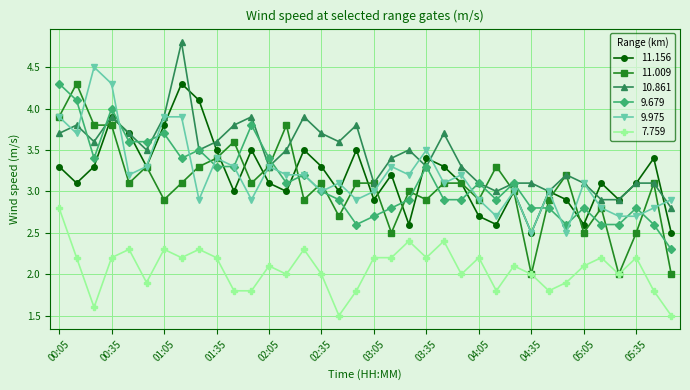

True or false: 11.156 has more than 0 points higher than both neighbors.

True